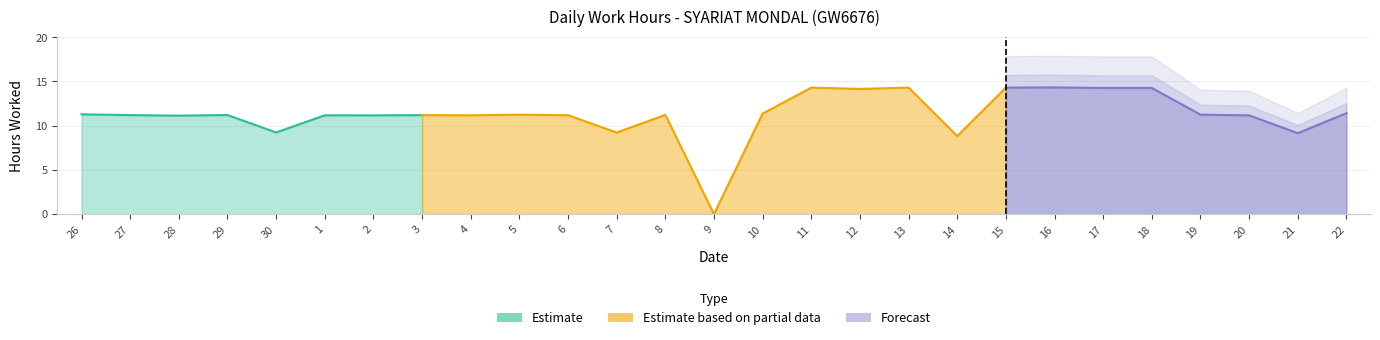

How many points are lower than both their immediate neighbors (excluding endpoints)?

9